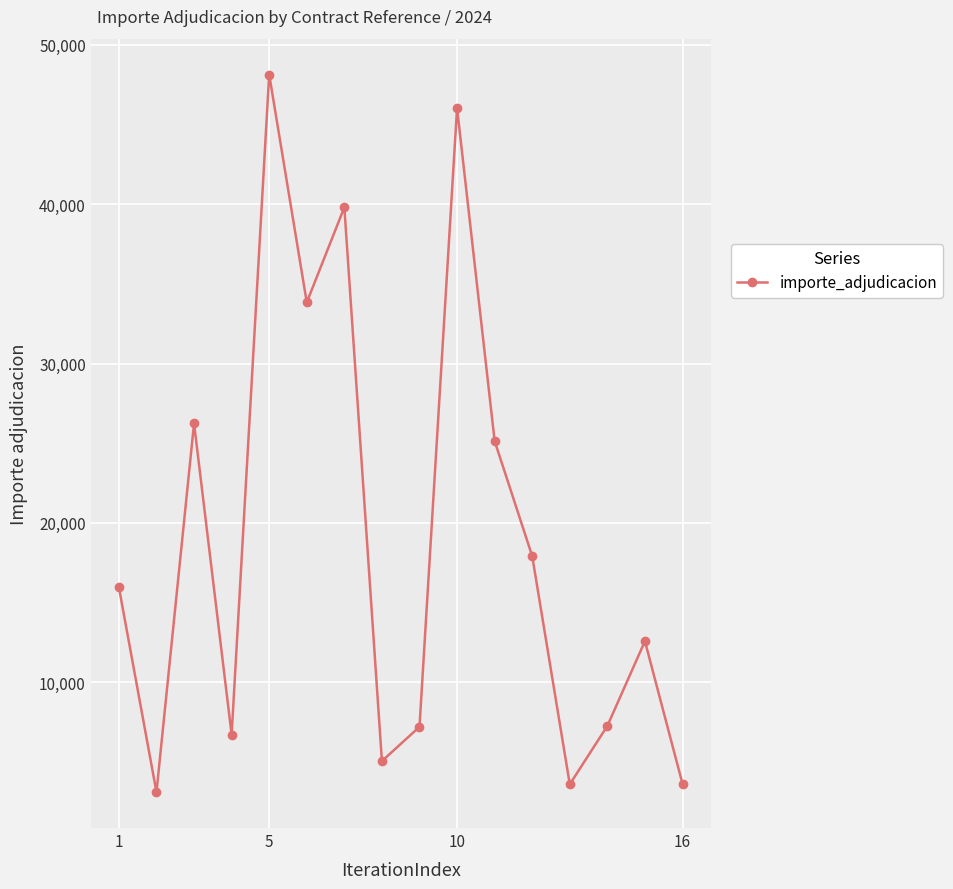

True or false: the data has more than 1 interior local peaks.

True